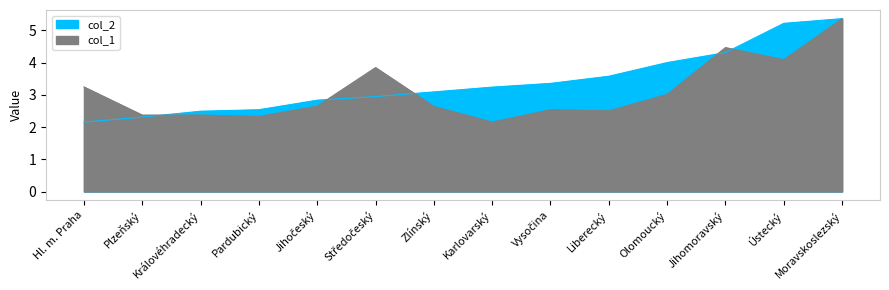

True or false: col_1 has more than 0 points higher than both neighbors.

True